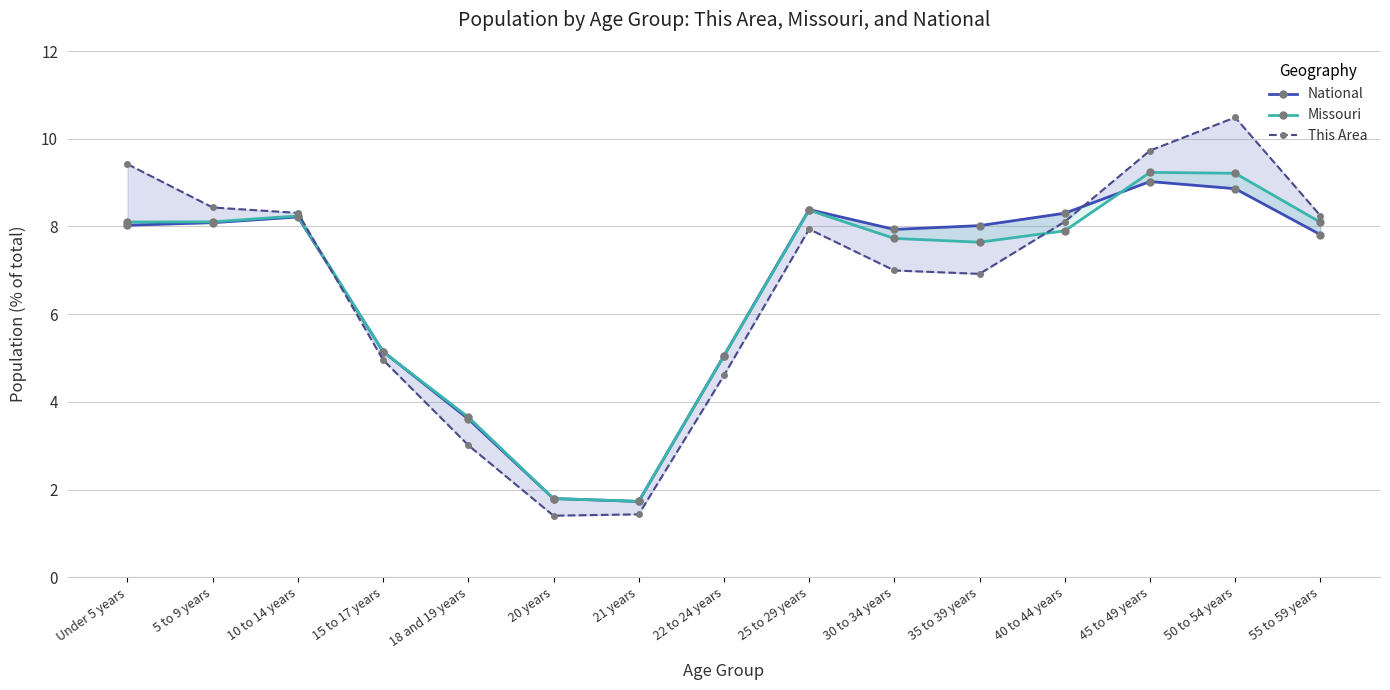

Reading left to right, transcribe all the data shown in this chart.

National: 8.0	8.1	8.2	5.1	3.6	1.8	1.7	5.1	8.4	7.9	8.0	8.3	9.0	8.9	7.8
Missouri: 8.1	8.1	8.2	5.1	3.7	1.8	1.7	5.0	8.4	7.7	7.6	7.9	9.2	9.2	8.1
This Area: 9.4	8.4	8.3	5.0	3.0	1.4	1.4	4.6	7.9	7.0	6.9	8.1	9.7	10.5	8.2